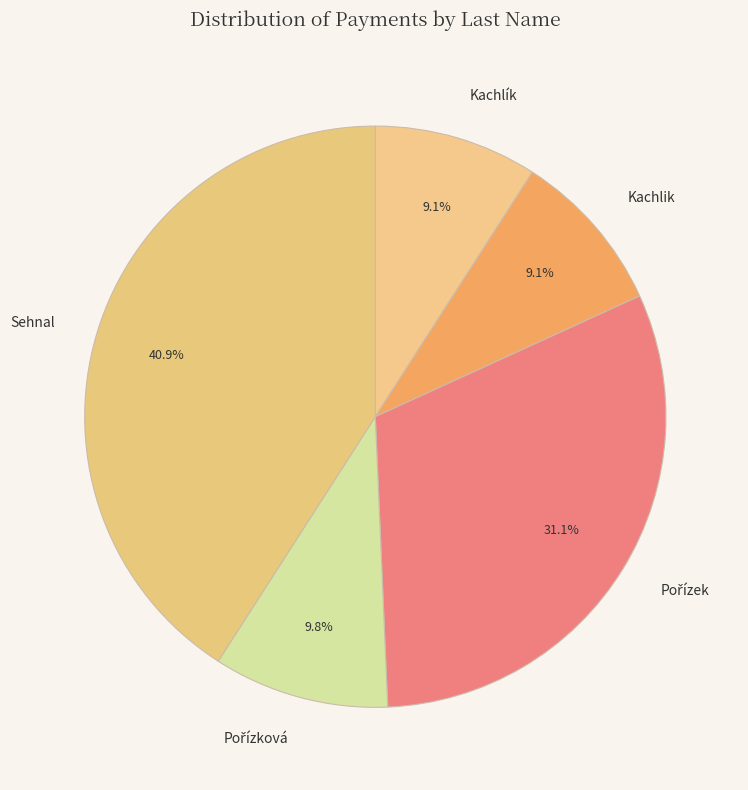

True or false: Kachlik accounts for 9% of the total.

True